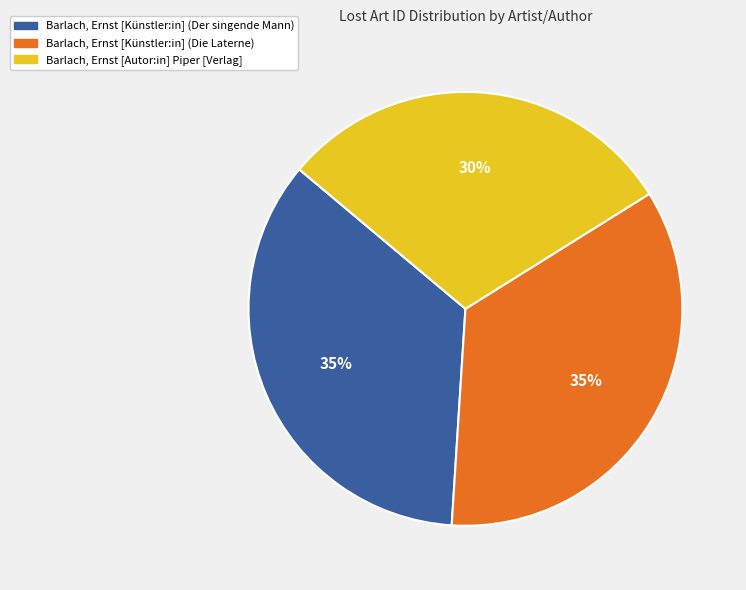

Does any single category account for the majority?

No